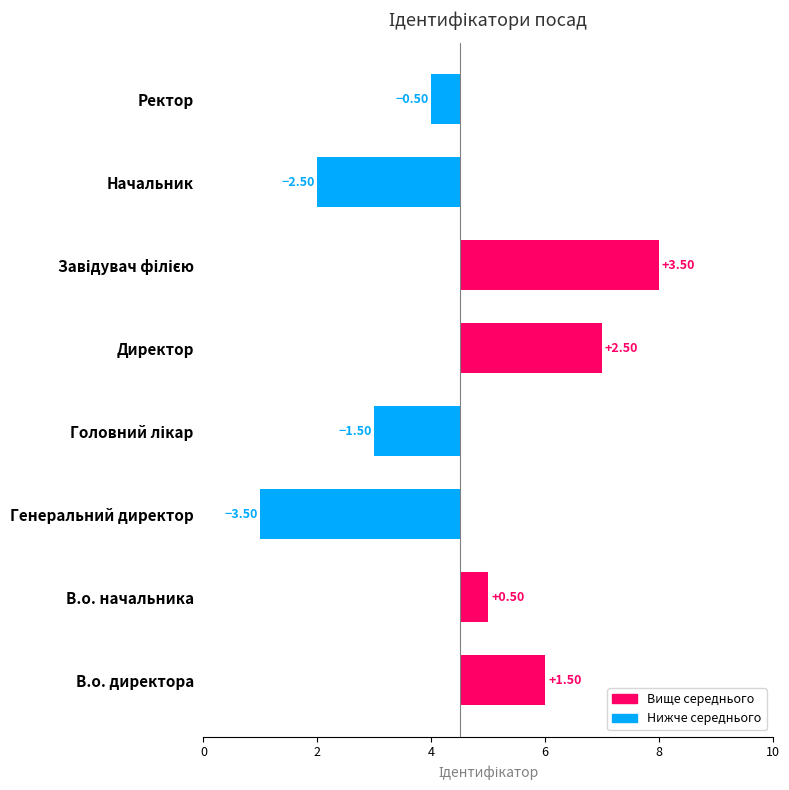

Is it true that the value at Ректор is 0.2?

False